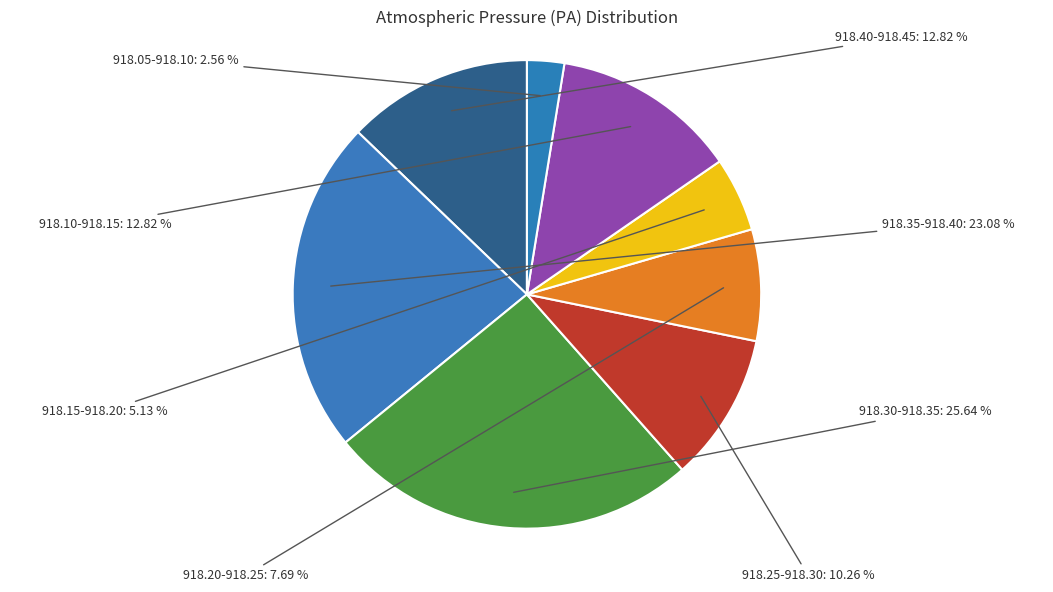

Count the number of slices in the pie.

8